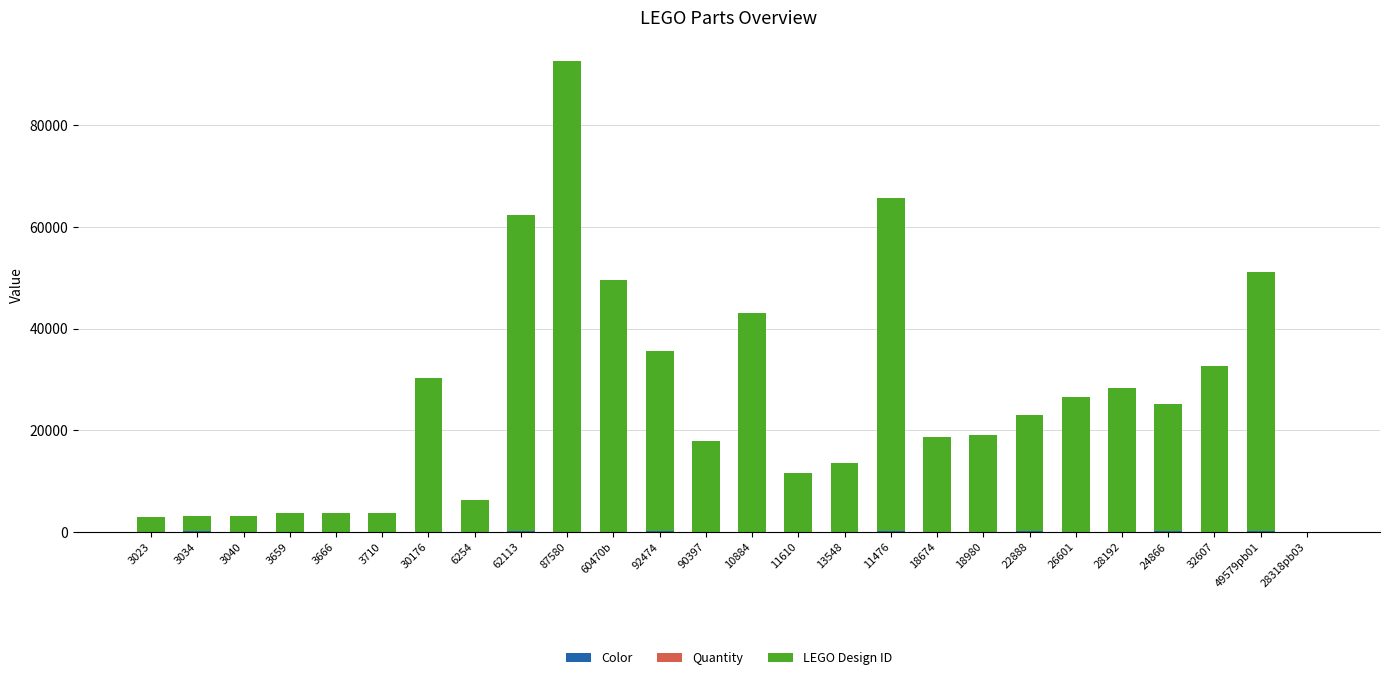

At which category is the sum across all series the highest?

87580